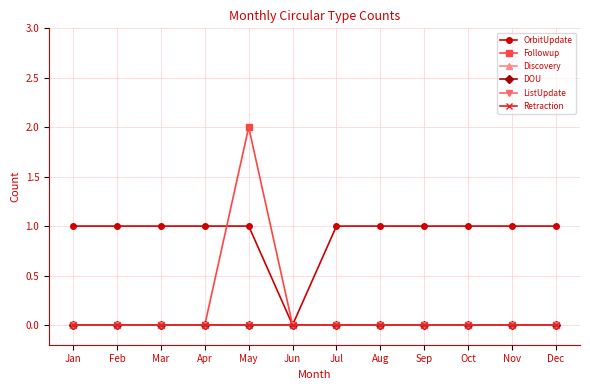

At which category does the chart reach its minimum across all series?

Jun